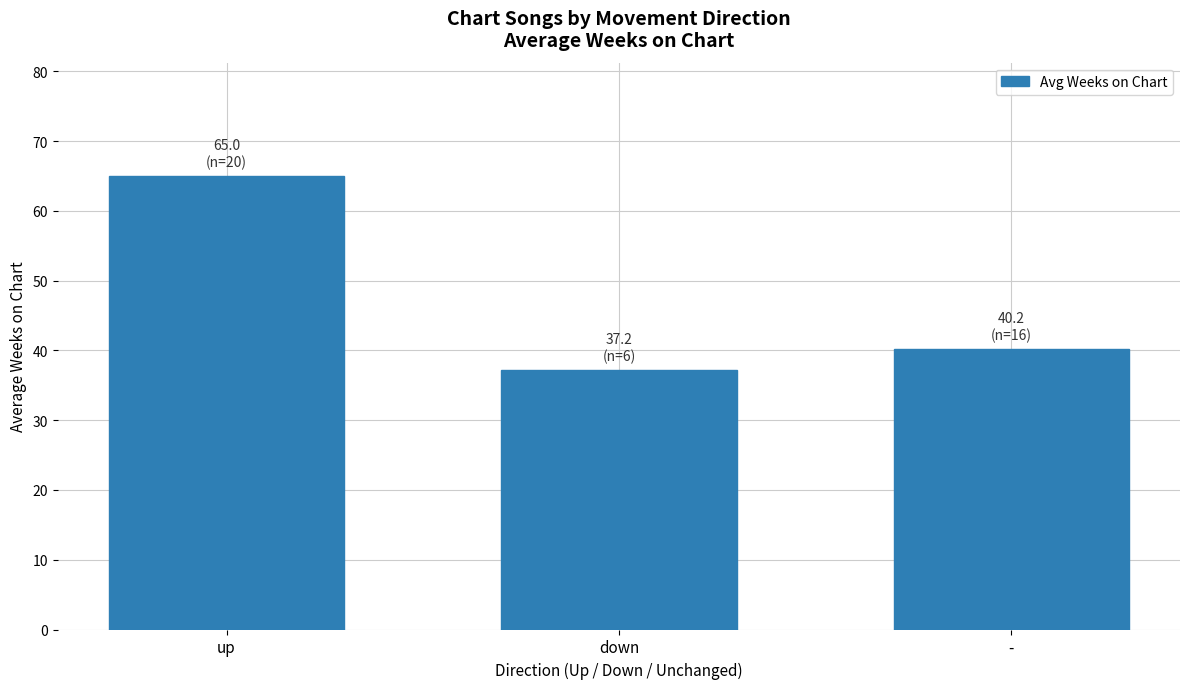

What is the value of the 3rd bar from the left?

40.2